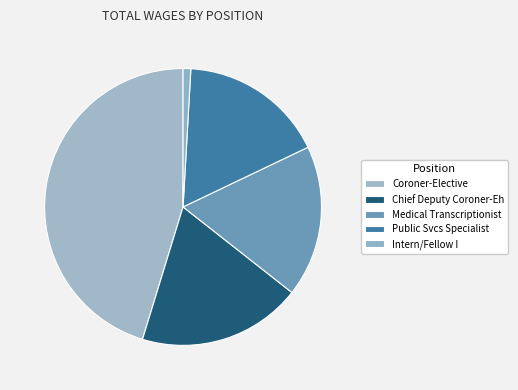

Does Chief Deputy Coroner-Eh represent more than half of the total?

No